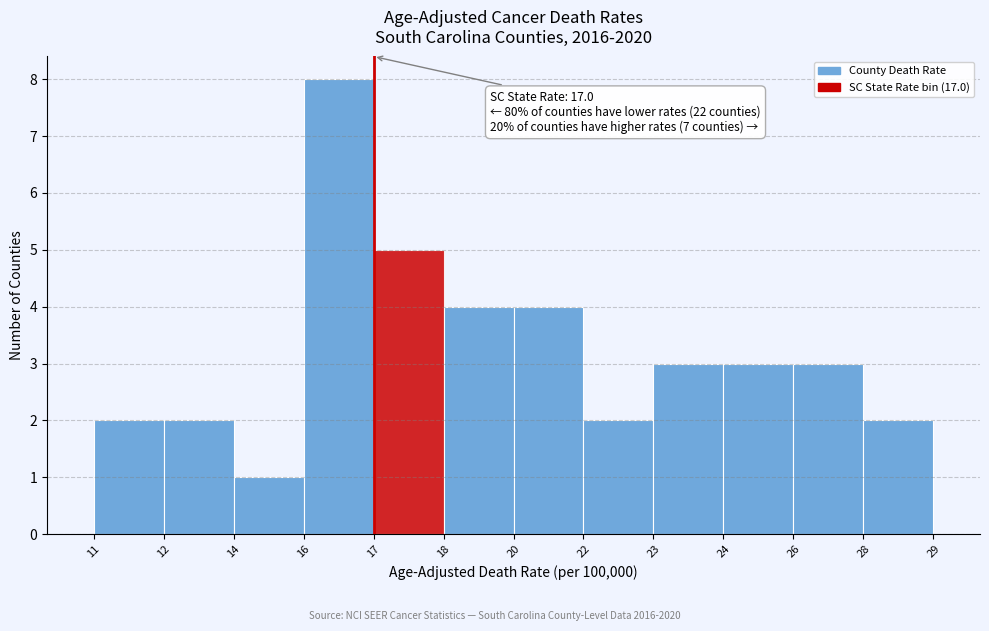

Reading left to right, transcribe all the data shown in this chart.

11=2	12=2	14=1	16=8	17=5	18=4	20=4	22=2	23=3	24=3	26=3	28=2